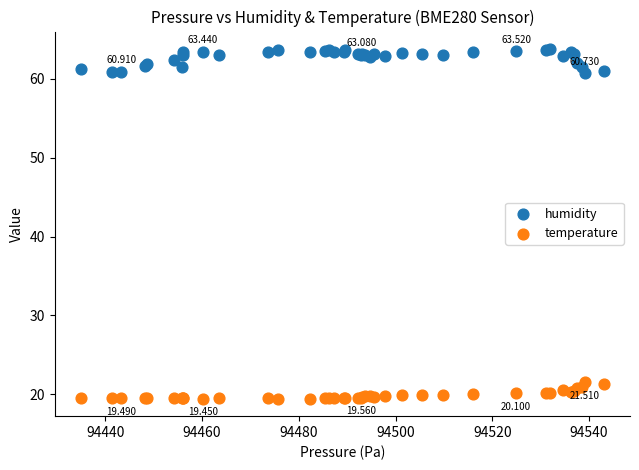

Which series contains the lowest Y value?

temperature